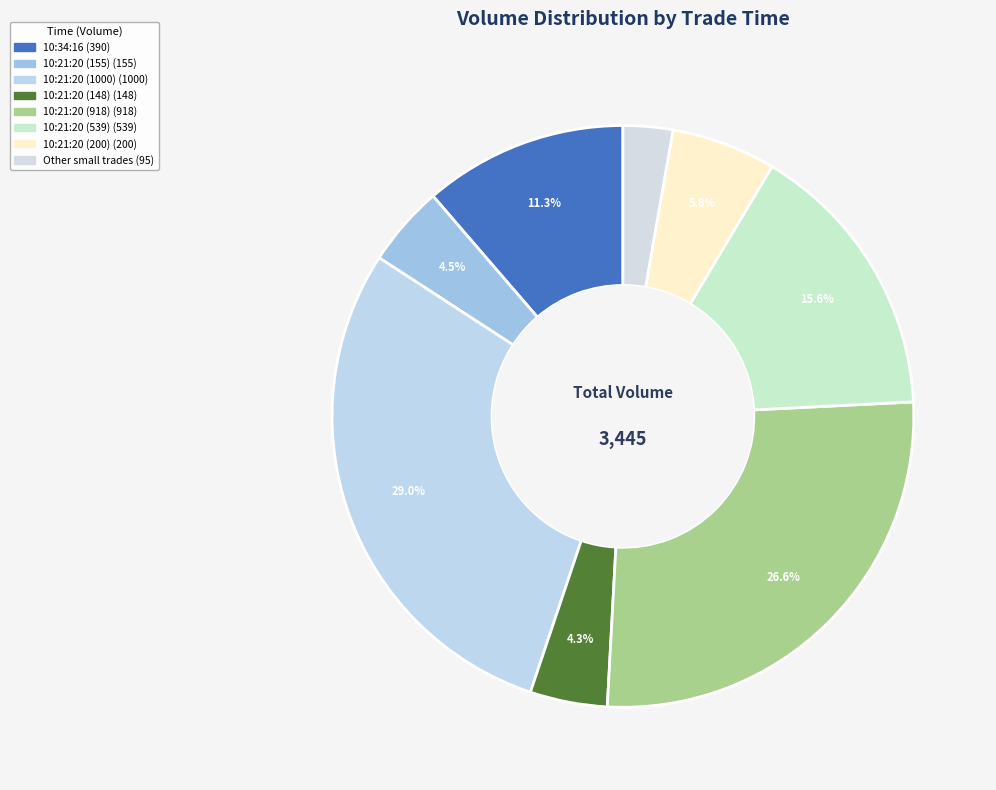

How many slices are in this pie chart?

8